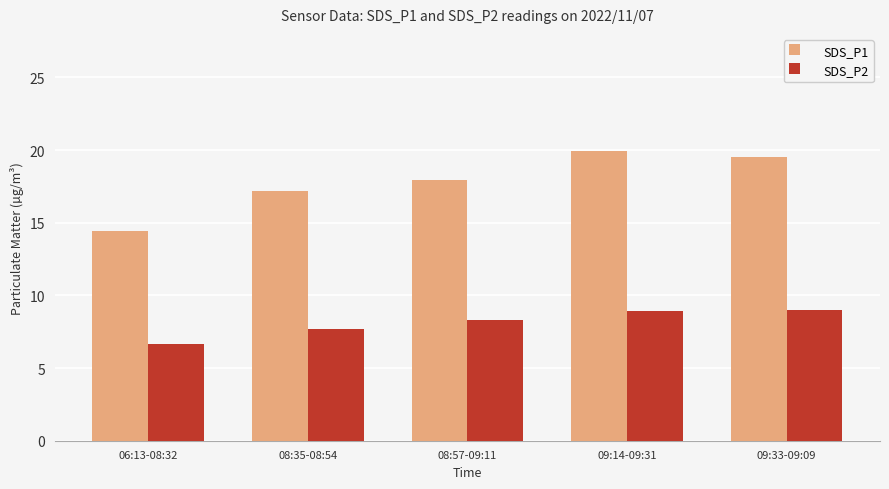

Rank the series by their maximum value, from highest to lowest.

SDS_P1, SDS_P2